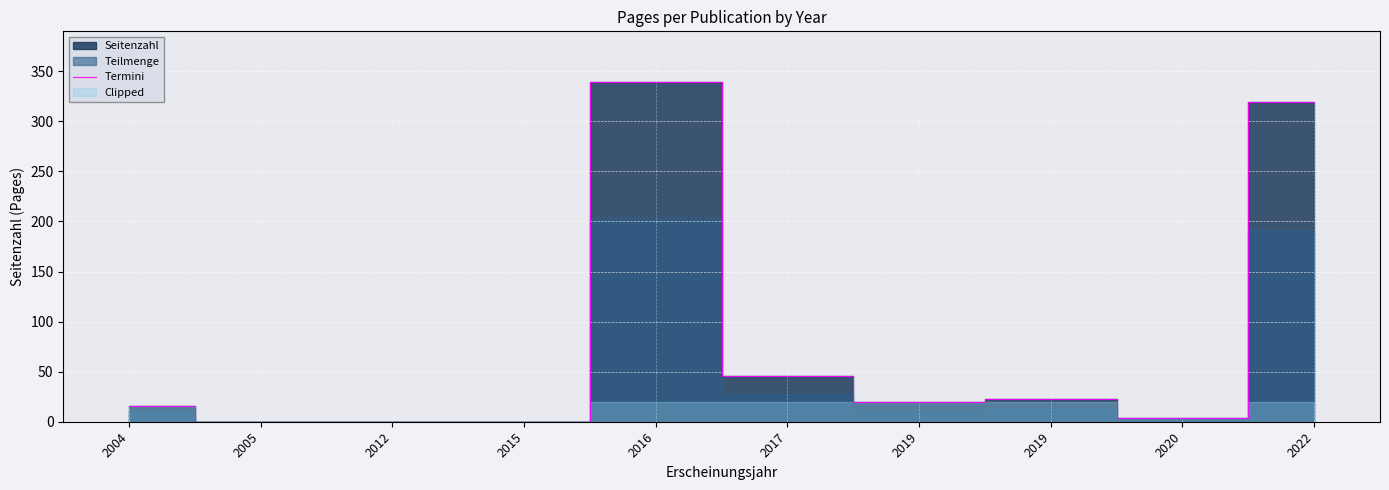

At which label is the value closest to 169?

2017